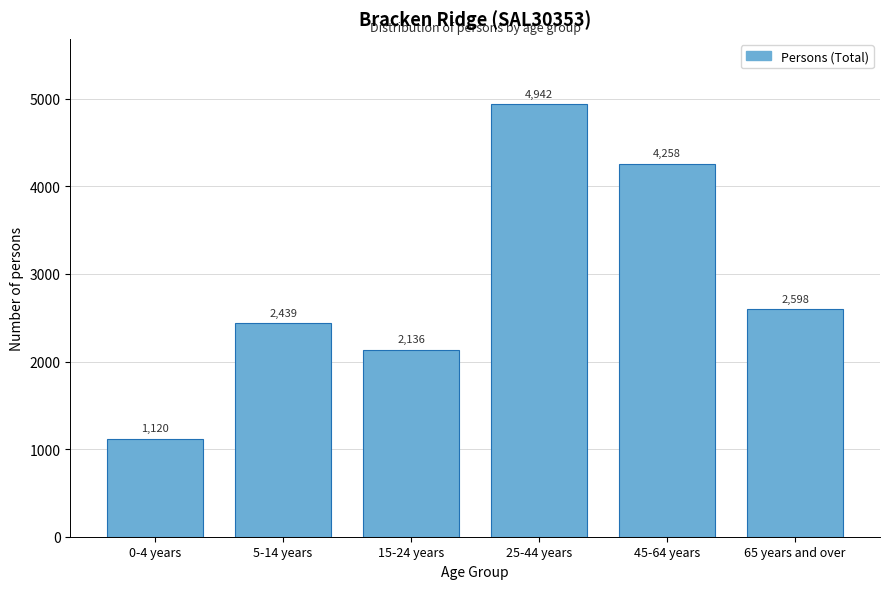

Reading left to right, what are all the values shown in this chart?

0-4 years=1120	5-14 years=2439	15-24 years=2136	25-44 years=4942	45-64 years=4258	65 years and over=2598